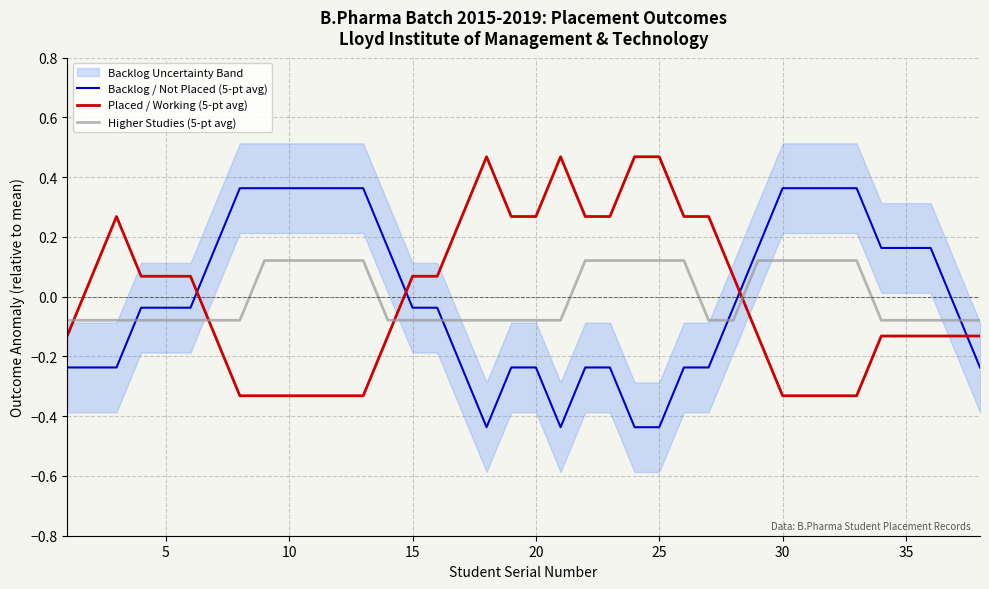

What is the greatest value displayed?

0.5